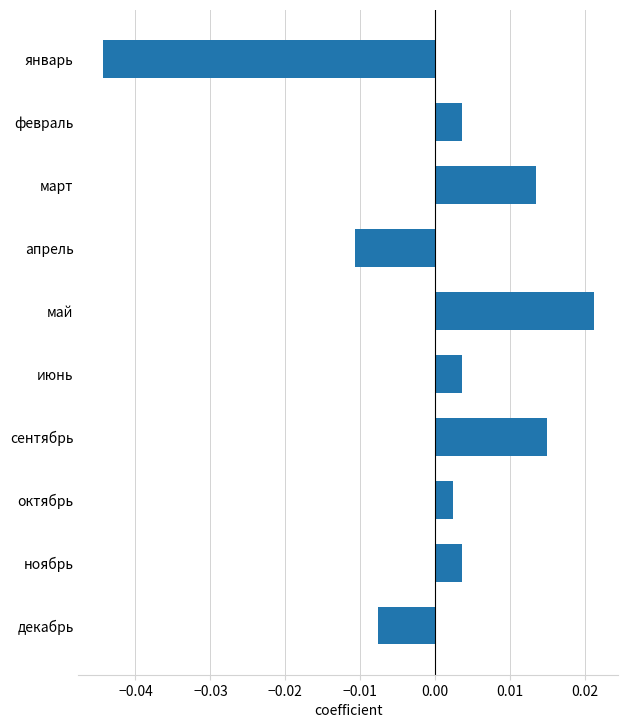

How many values are below 0?

3